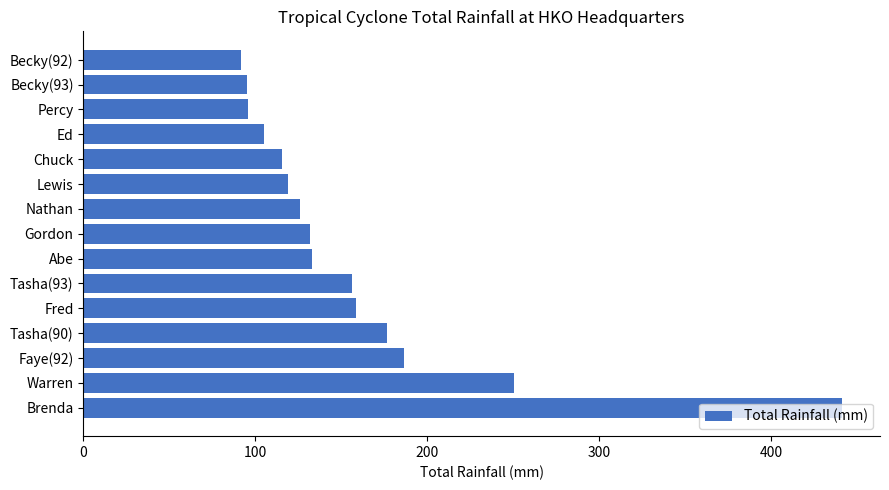

What is the sum of the values at Nathan and Becky(92)?

217.3